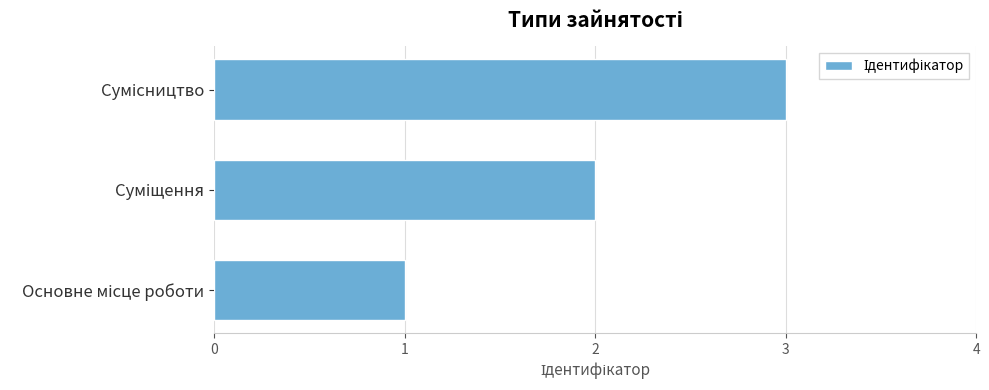

What is the maximum value shown in the chart?

3